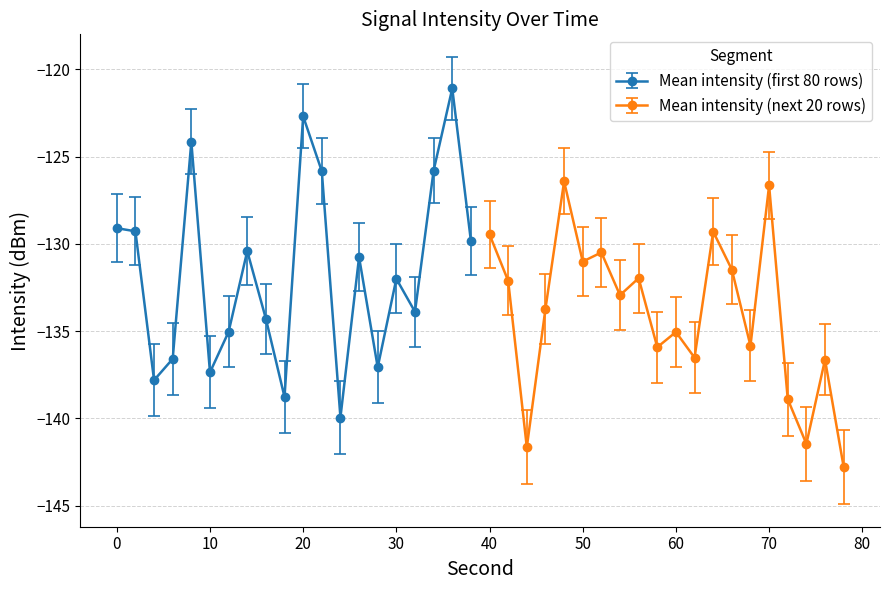

How many values in the Mean intensity (first 80 rows) series are below -130?

12